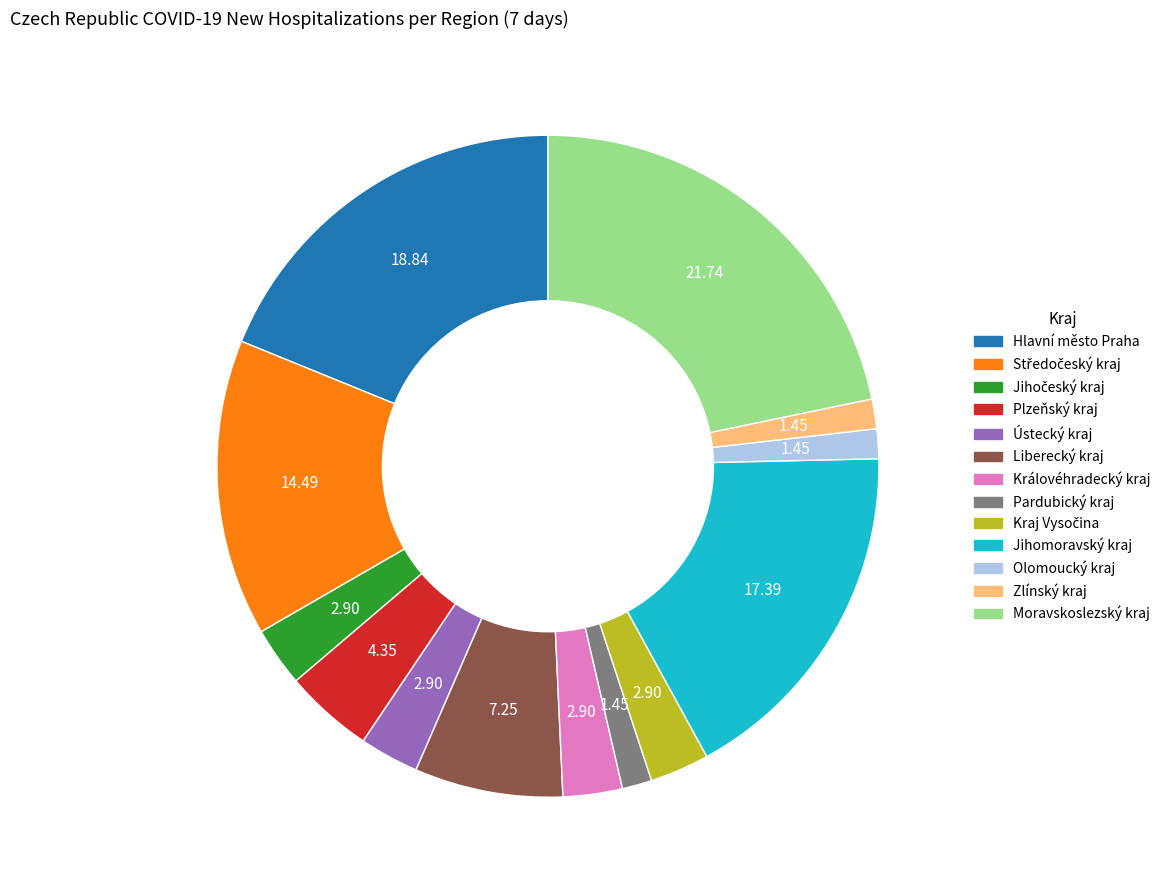

Do Zlínský kraj and Olomoucký kraj together represent more than half of the pie?

No